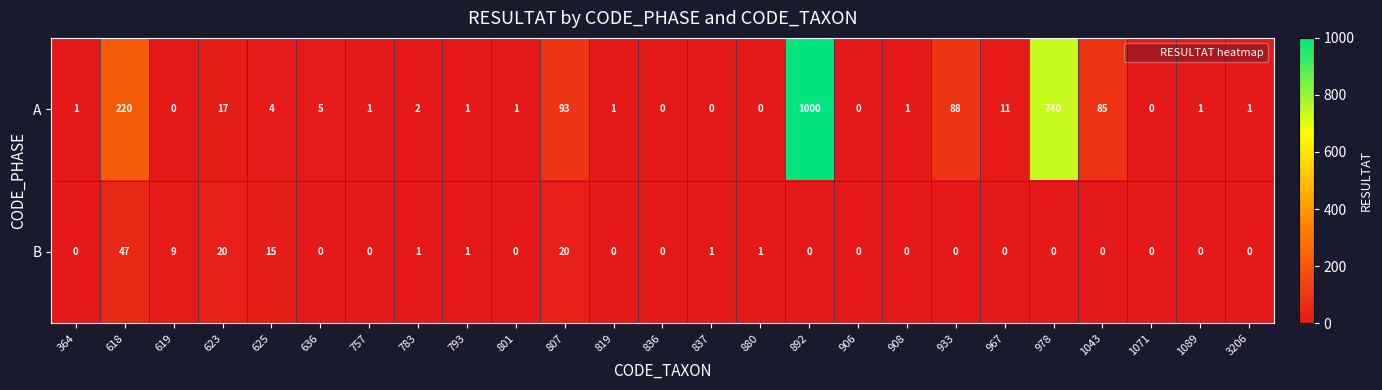

Rank the series by their average value, from lowest to highest.

B, A